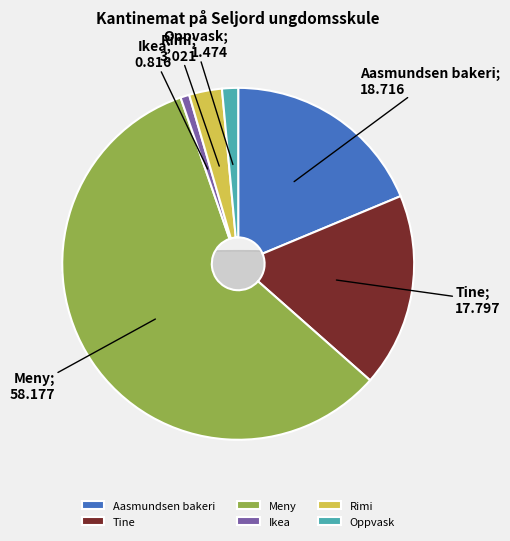

True or false: Aasmundsen bakeri accounts for 19% of the total.

True